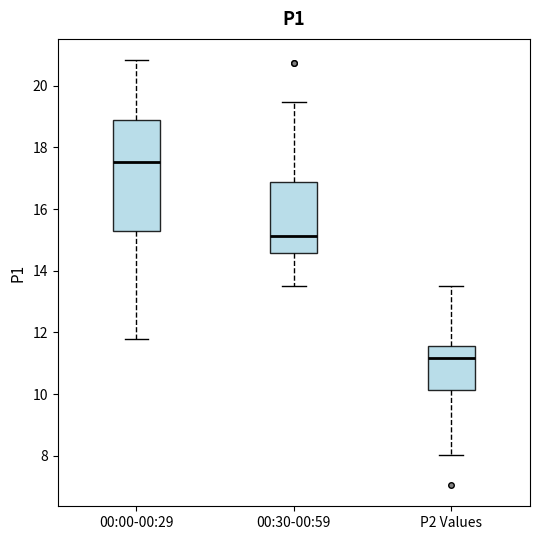

Where is the upper edge of the box for P2 Values on the y-axis? The values are not printed on the chart, so give them approximately, as read against the axis.

11.6